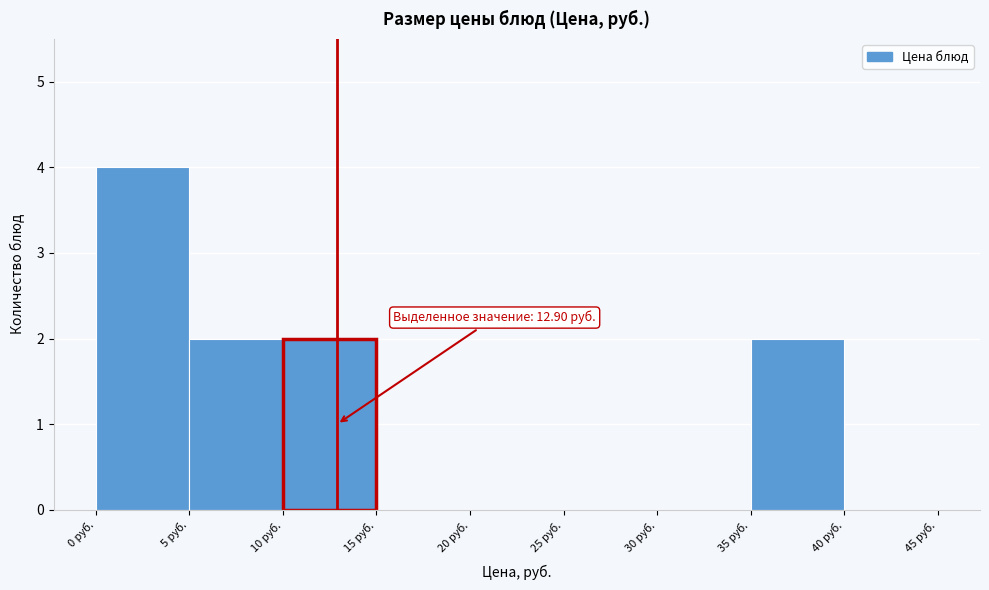

Over which range of the x-axis is the bar tallest?

0 to 5